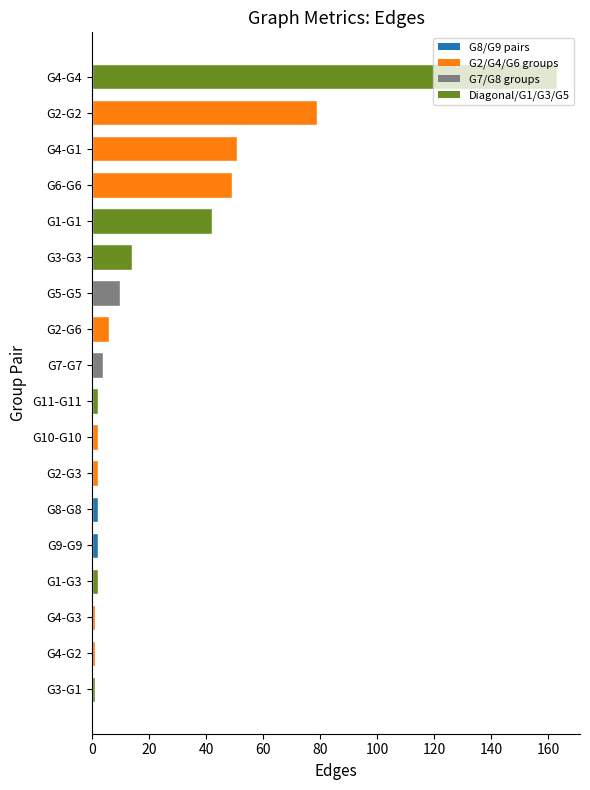

What is the change in value from G2-G2 to G4-G4?

+84